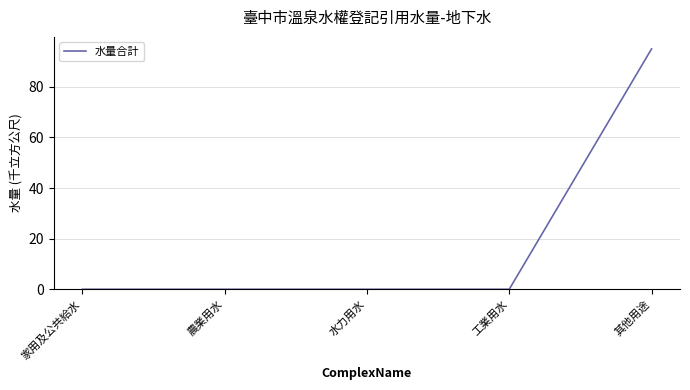

Reading left to right, transcribe all the data shown in this chart.

0	0	0	0	95